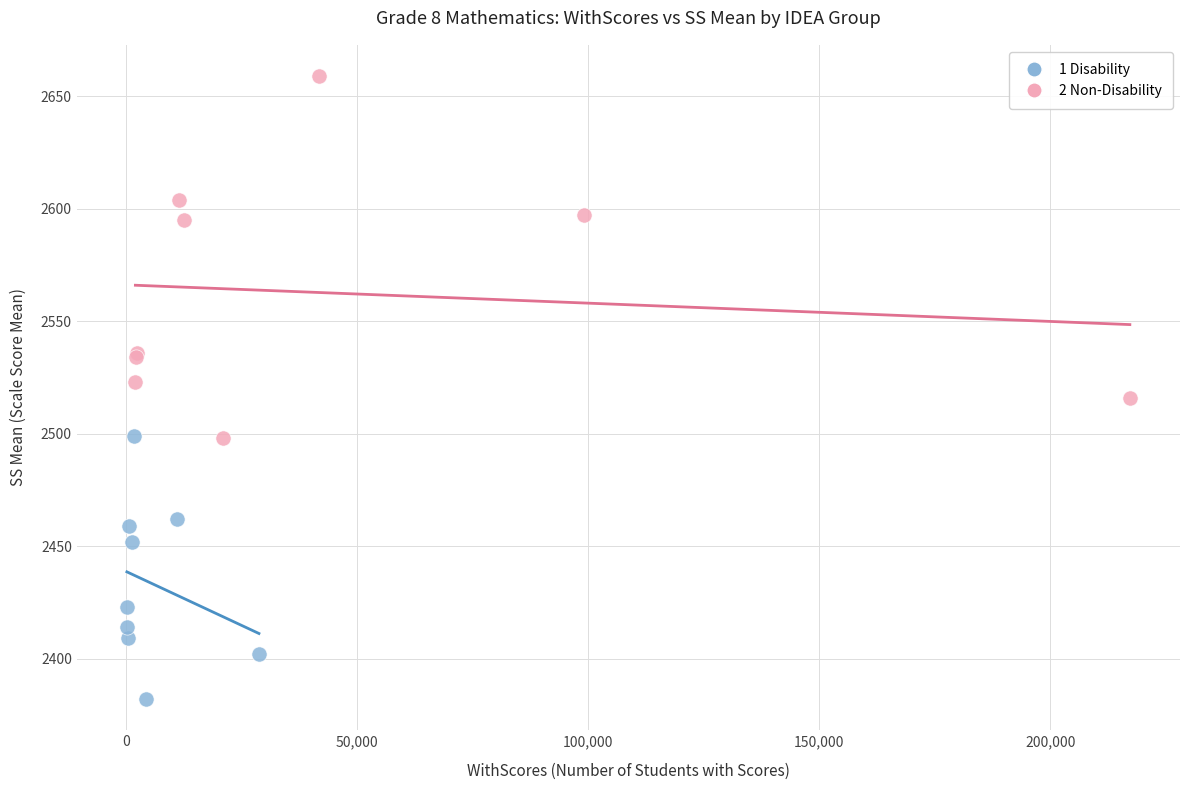

Which series contains the highest Y value?

2 Non-Disability